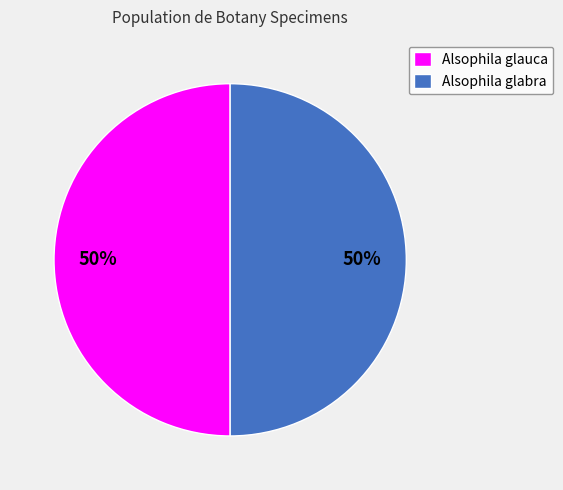

Combined, do Alsophila glauca and Alsophila glabra account for over 50%?

Yes